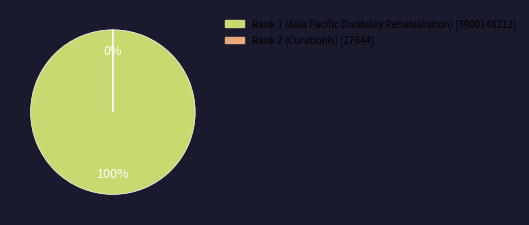

The Rank 1 (Asia Pacific Disability Rehabilitation) slice represents 100% of the pie. True or false?

True